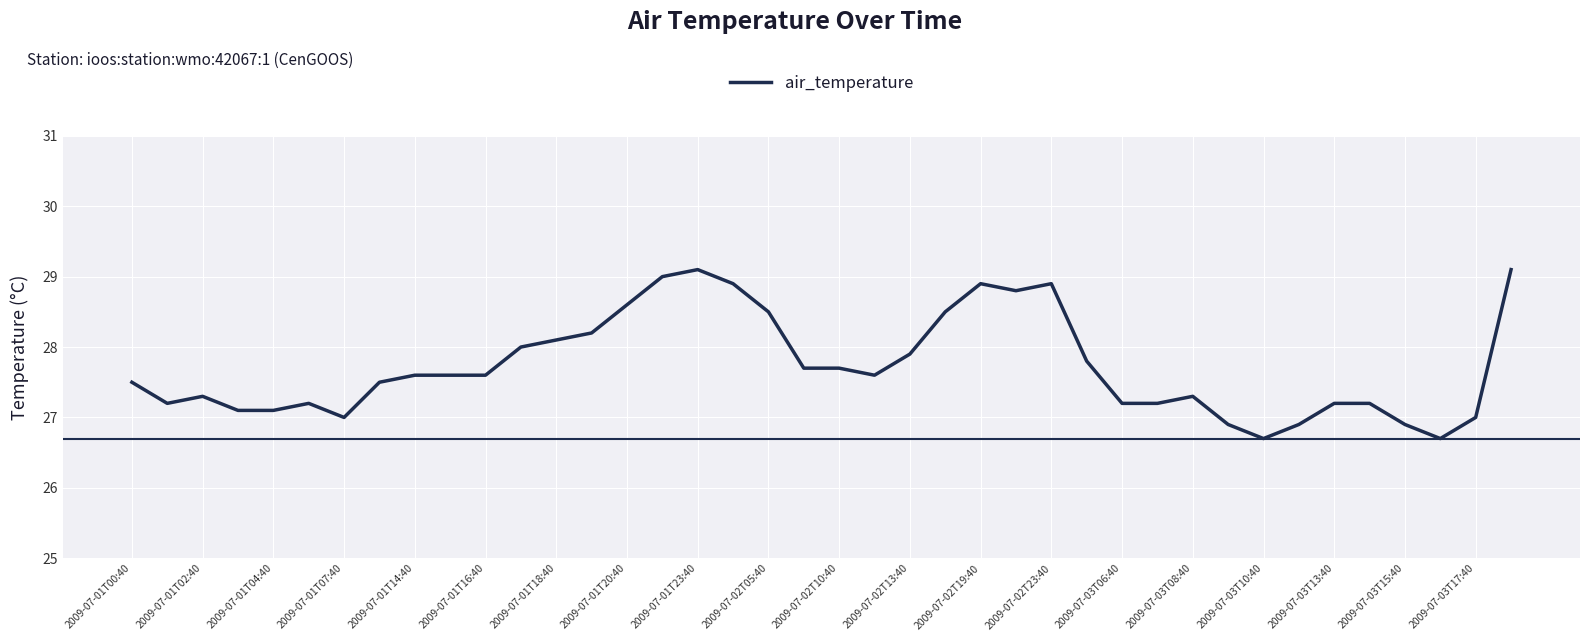

What is the difference between the maximum and minimum values?

2.4